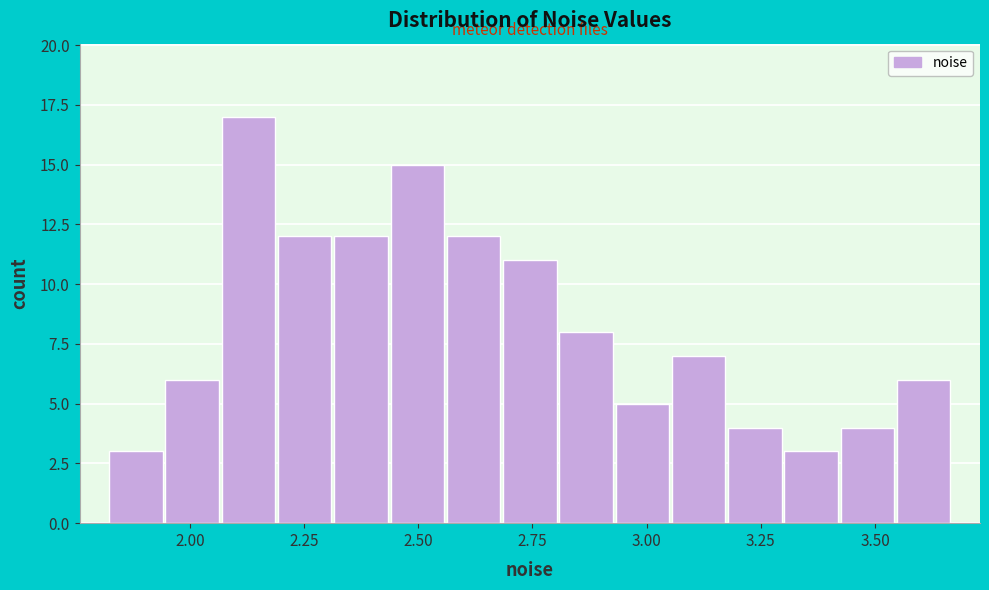

Read against the x-axis, roughly where is the centre of the tallest bar?

2.15